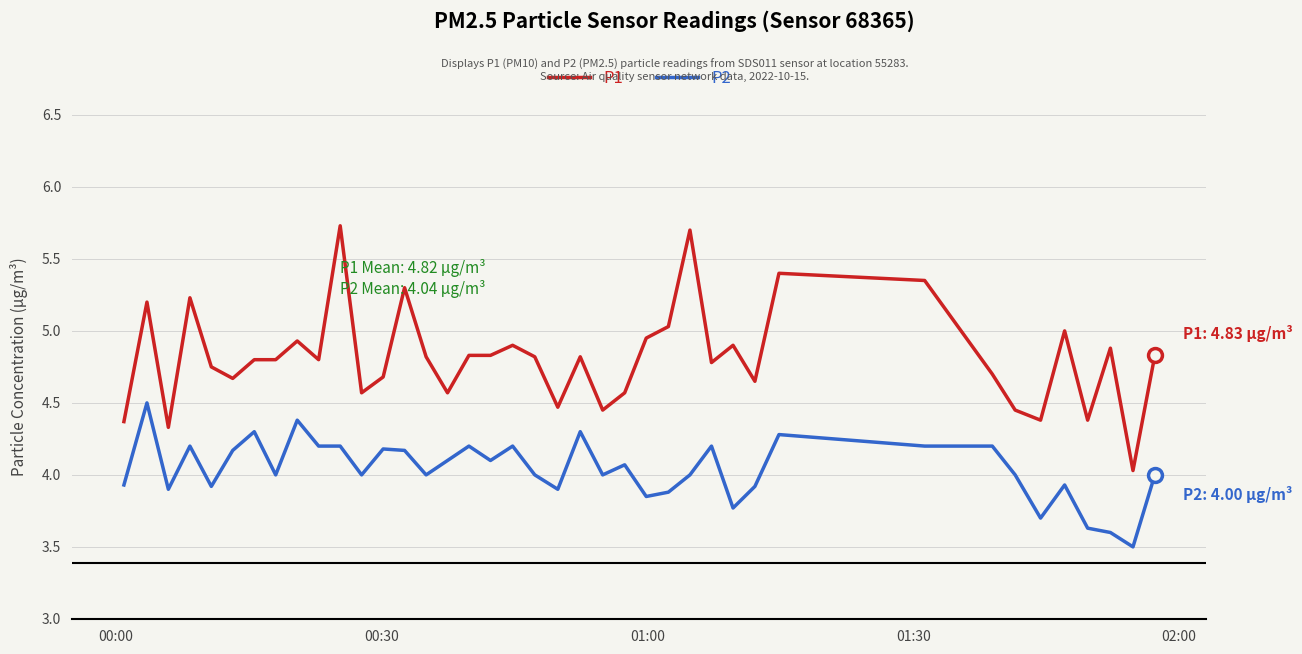

List the series in order of their peak value, lowest first.

P2, P1